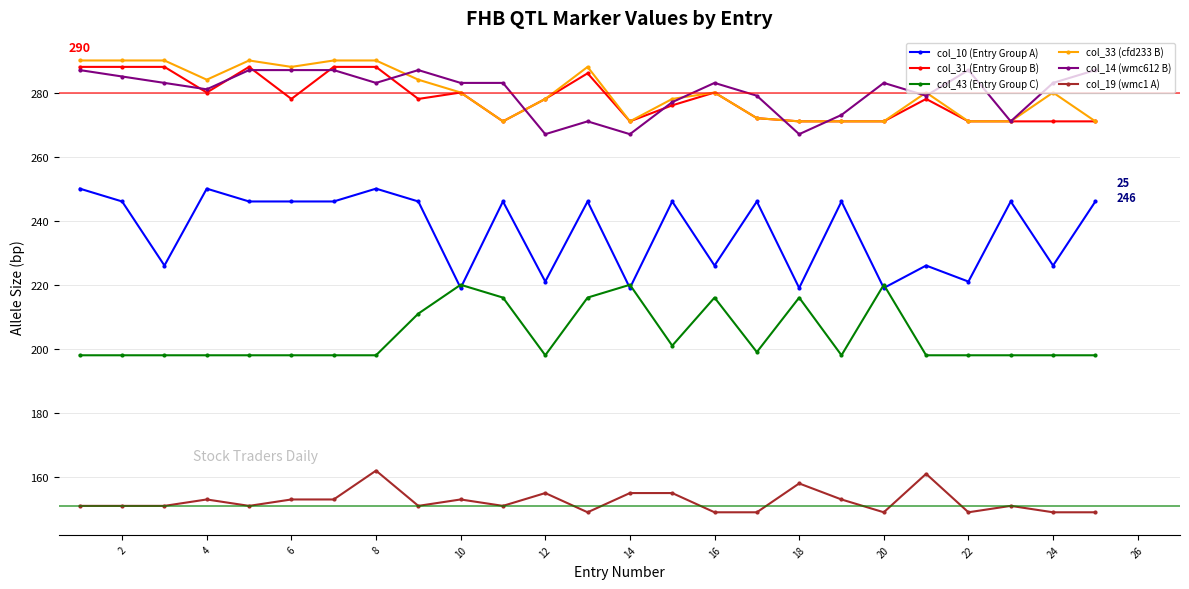

True or false: col_14 (wmc612 B) has more than 0 interior local peaks.

True